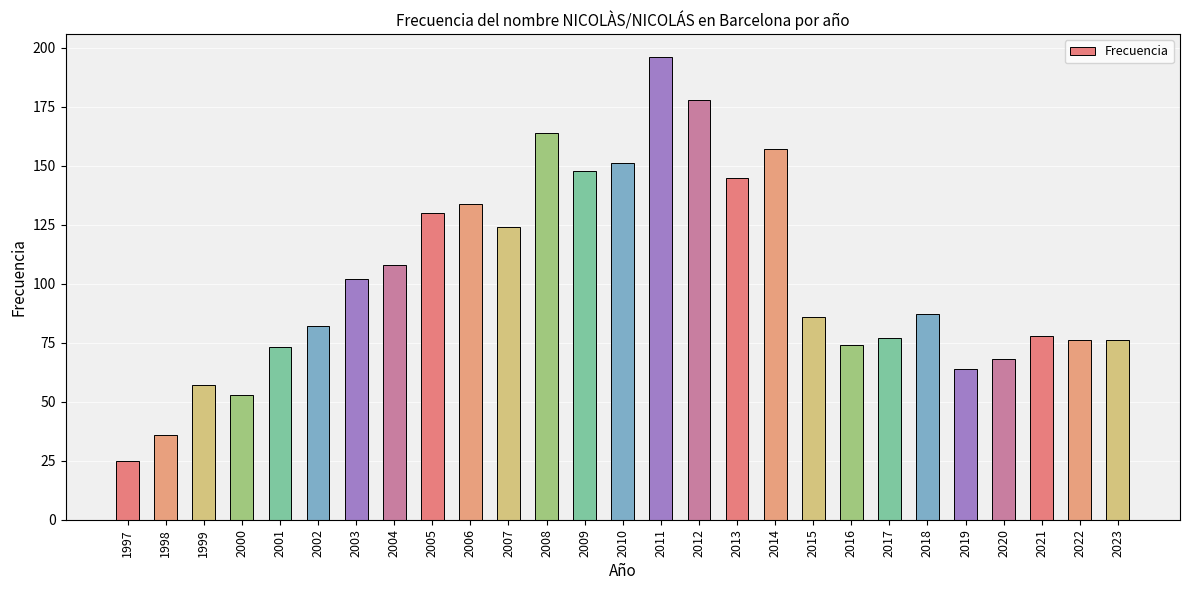

The value at 2008 is 164. True or false?

True